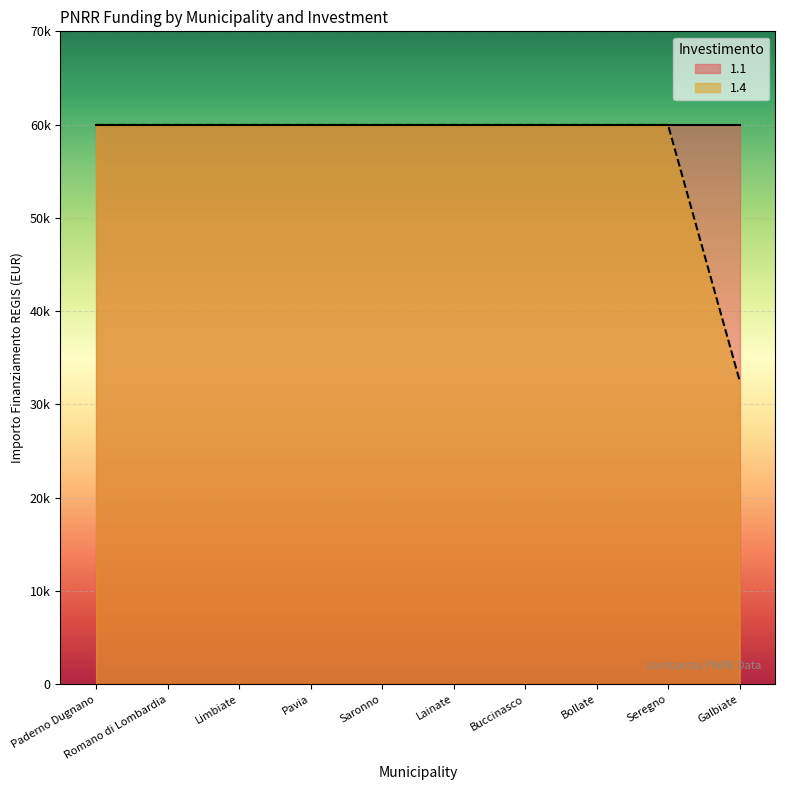

What is the maximum value shown in the chart?

59966